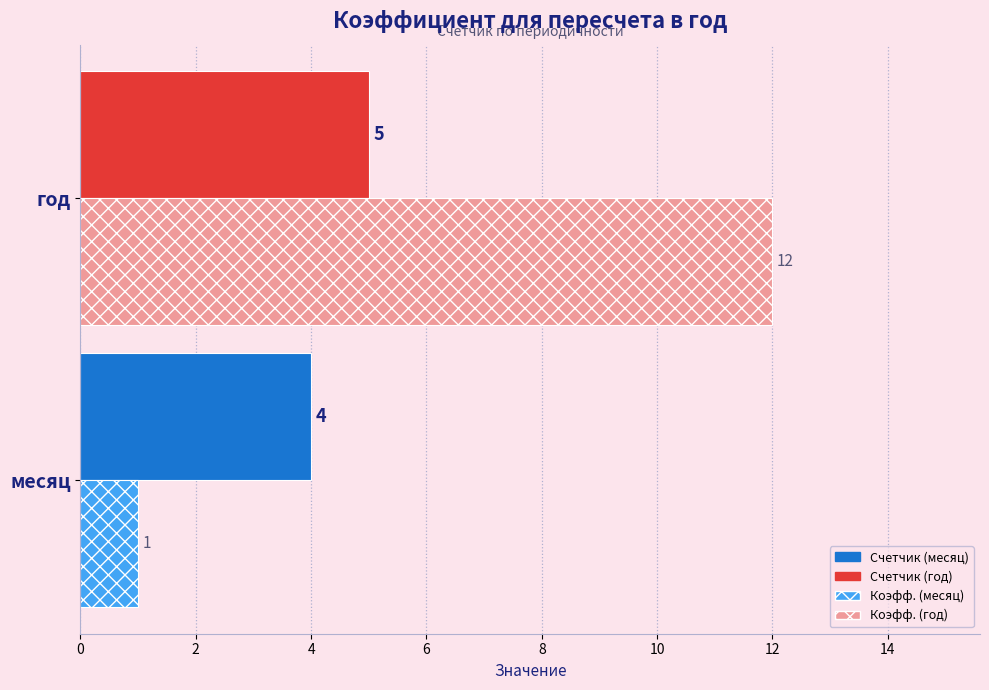

What is the maximum value shown in the chart?

12